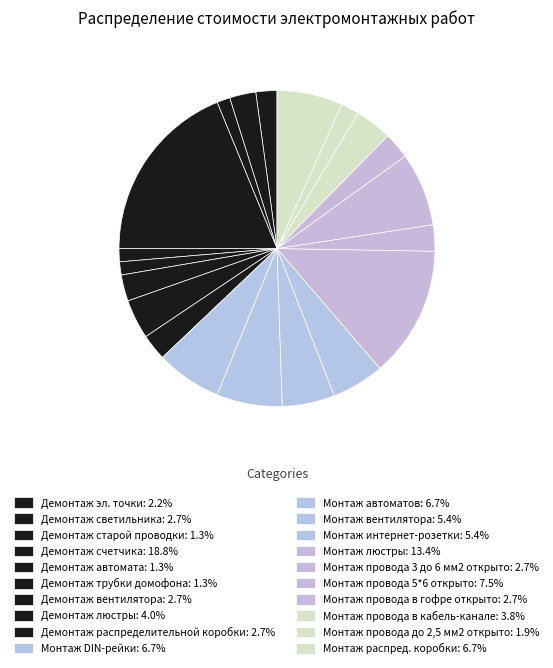

What percentage is the Монтаж провода до 2,5 мм2 открыто slice, to the nearest percent?

2%